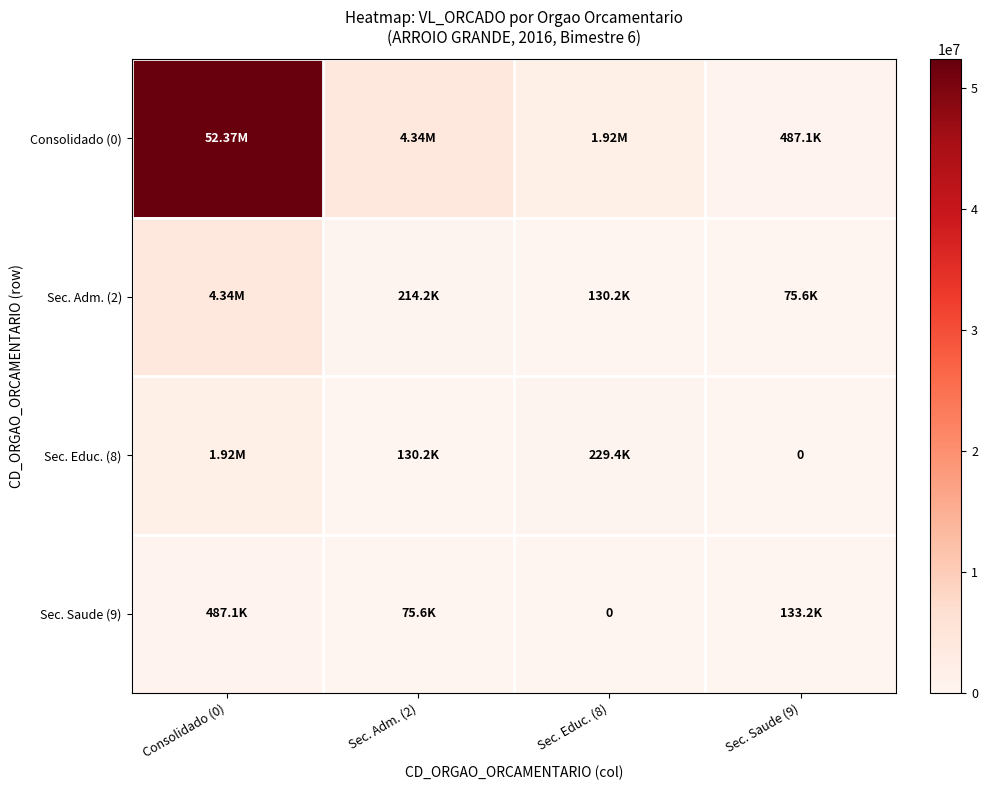

Where does the Sec. Educ. (8) series first go above 229400?

Consolidado (0)